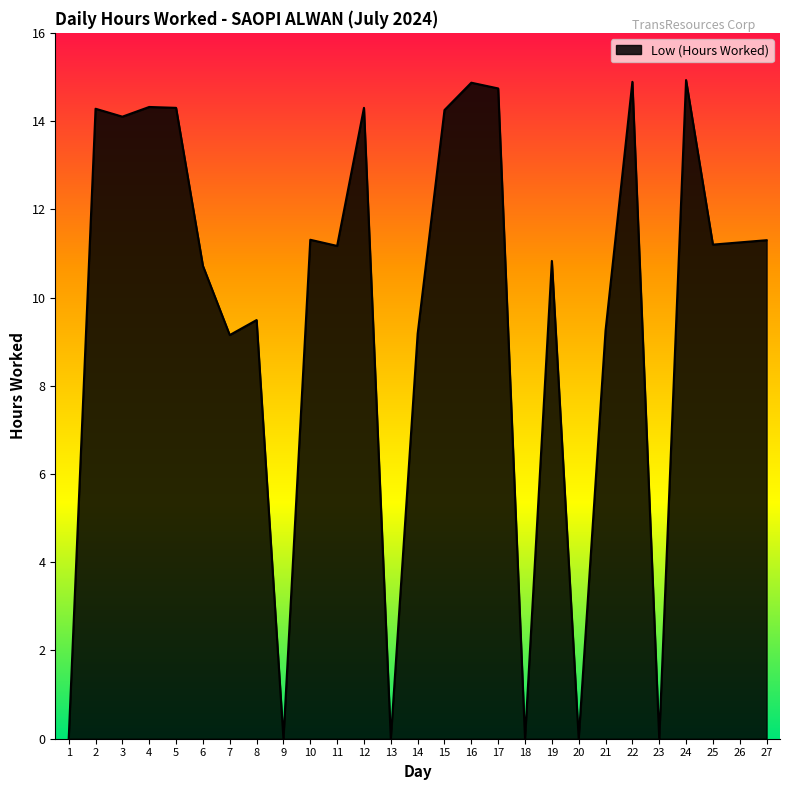

What is the difference between the maximum and minimum values?

14.9